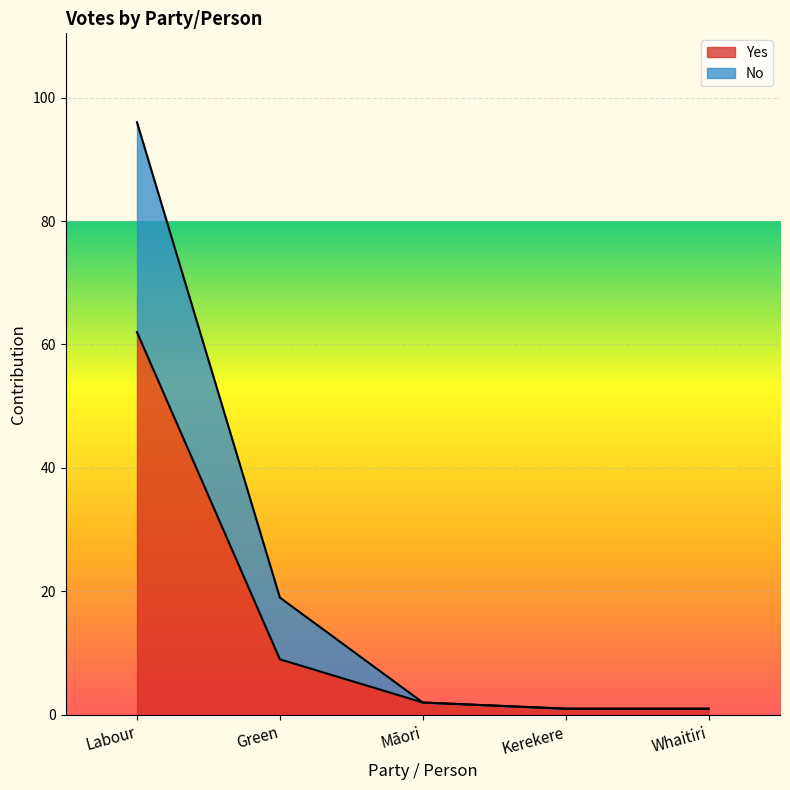

What is the maximum value for Yes?

62